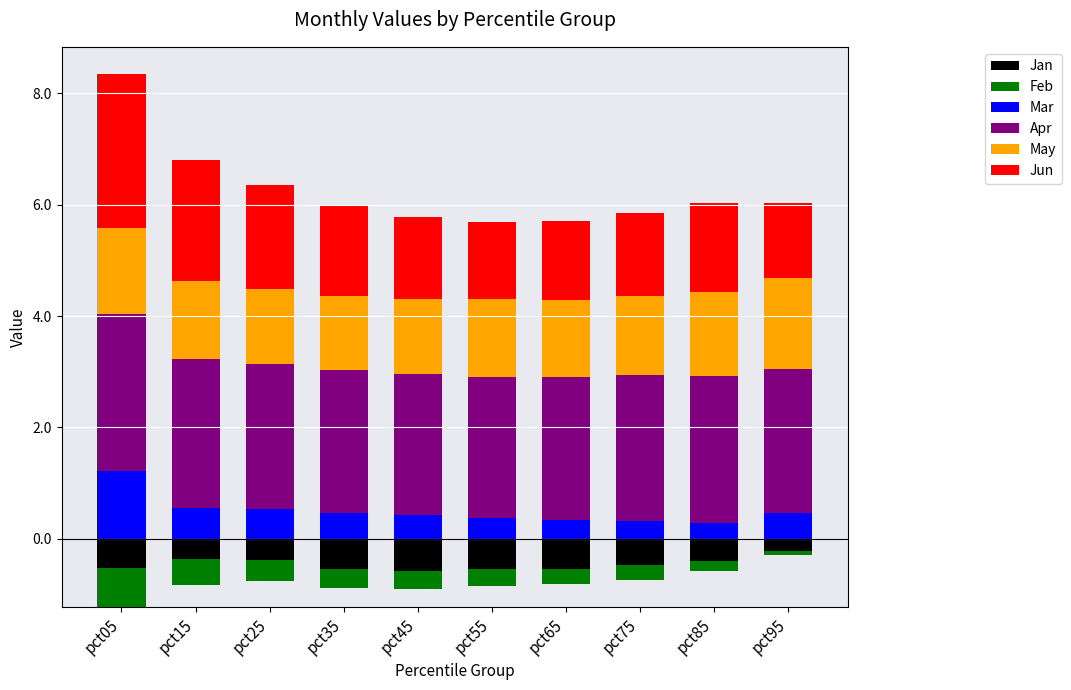

Which category has the highest value in the Apr series?

pct05